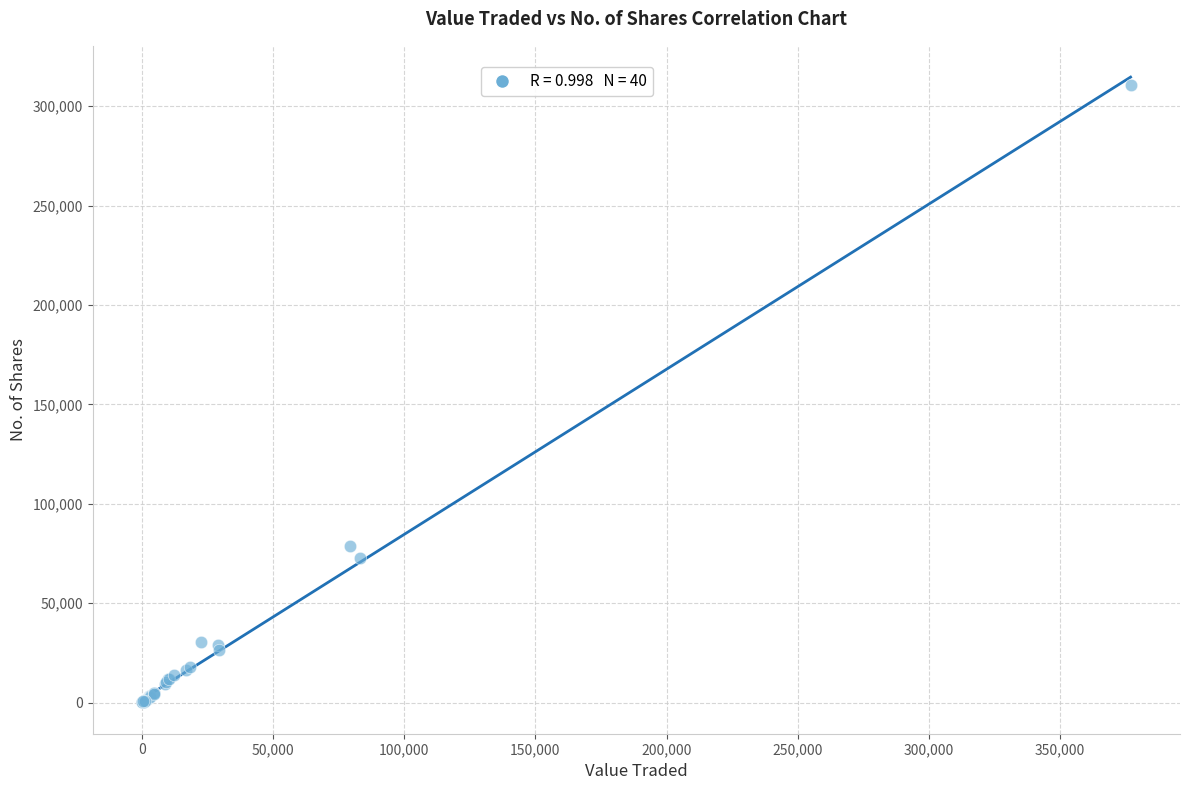

What Y value in the scatter plot is closest to 155397?

78833